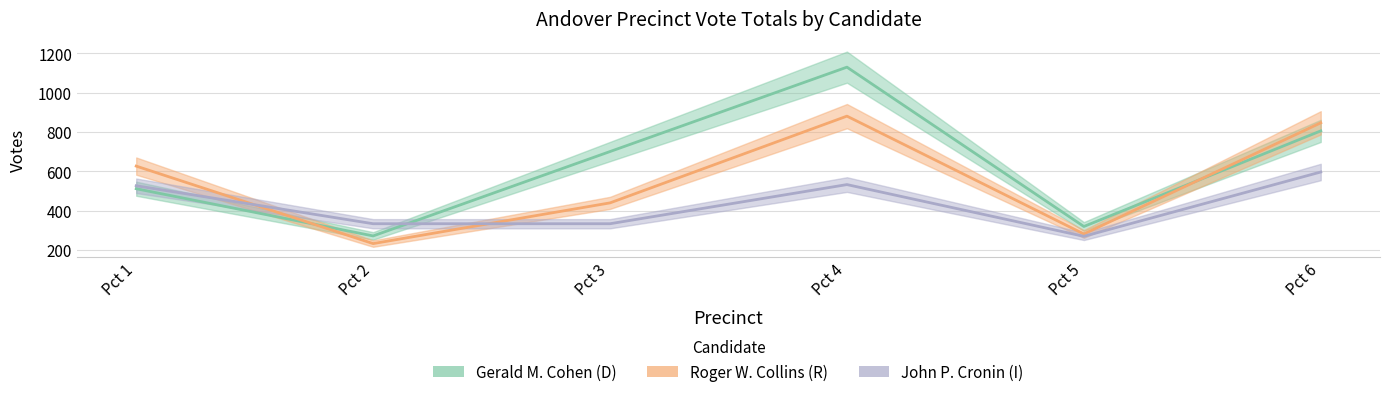

The value of Roger W. Collins at Pct 4 is 881. True or false?

True